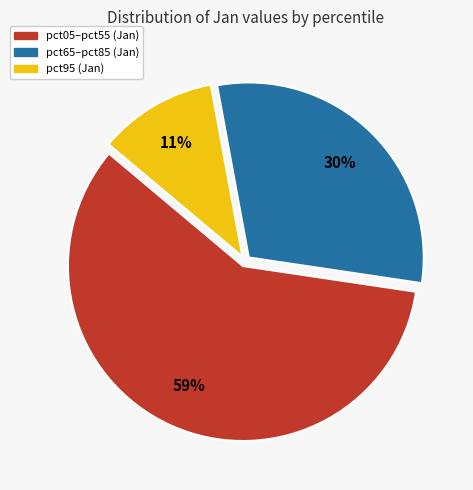

To the nearest percent, what is the difference between the largest and smallest slice percentages?

48%